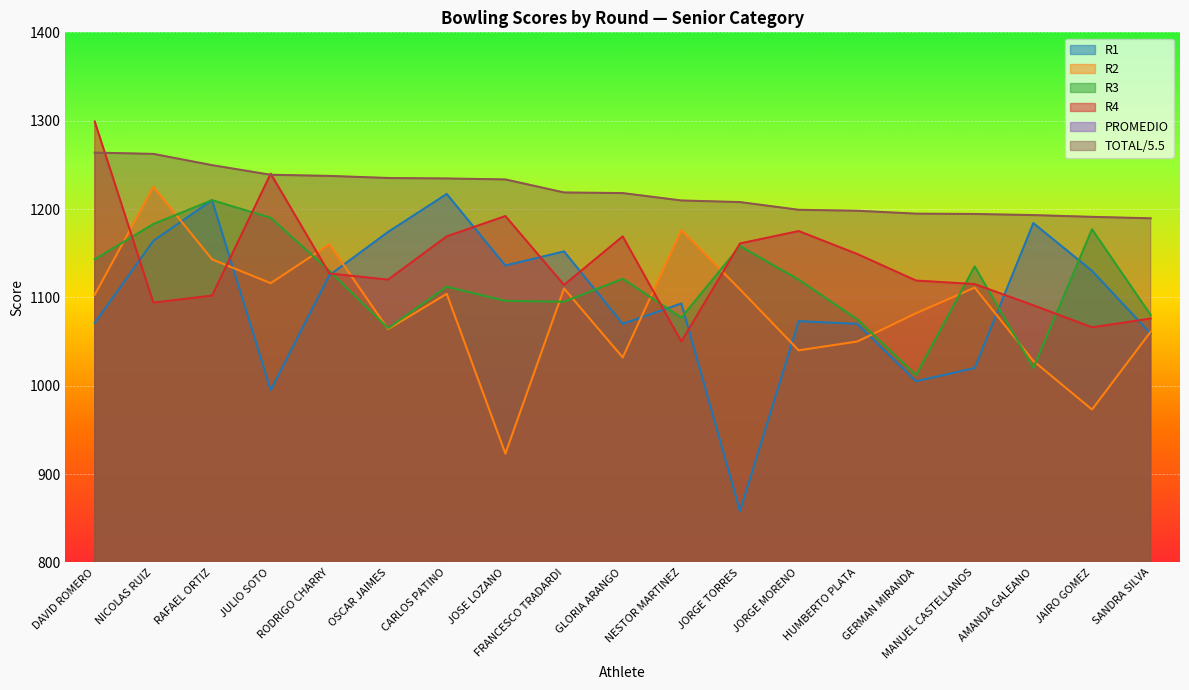

How many categories are shown in the chart?

19